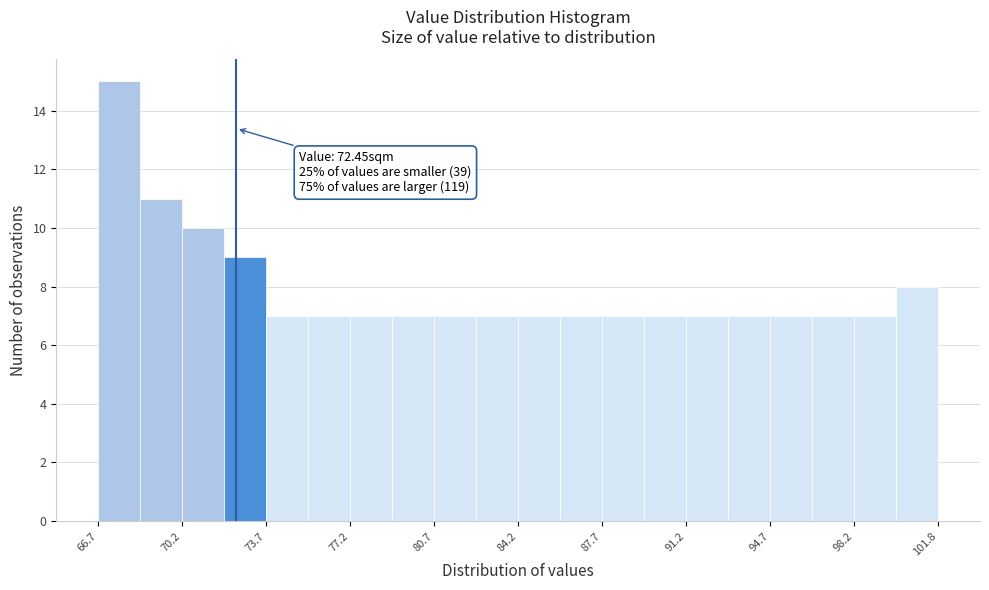

Around what value on the x-axis is the tallest bar? Give the approximate position of its centre, as read against the axis.

67.5